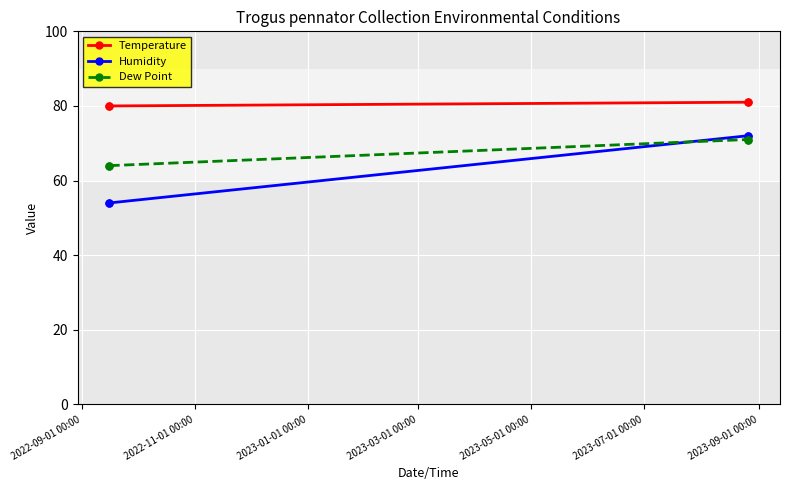

What is the highest value of the Dew Point series?

71